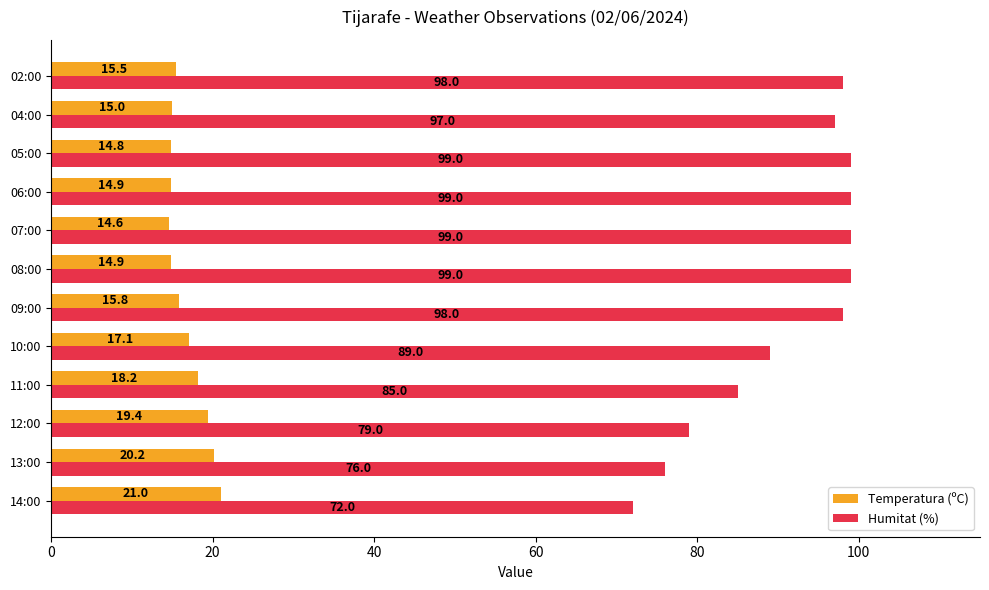

At how many categories does at least one series exceed 70?

12